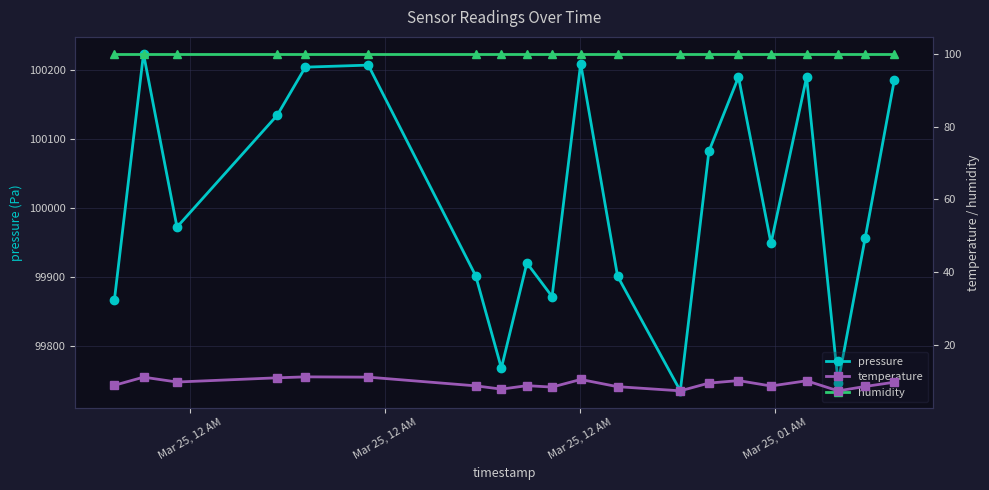

What is the maximum value for pressure?

100223.8